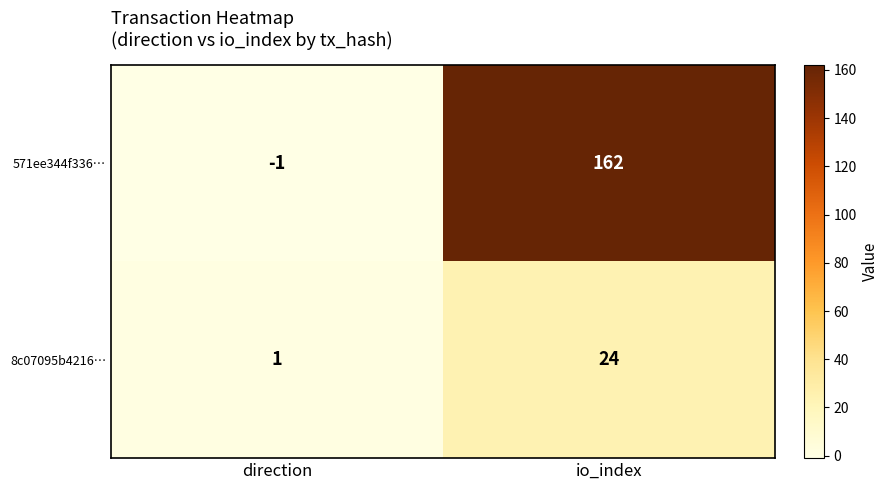

What is the sum of the 571ee344f336… values at io_index and direction?

161